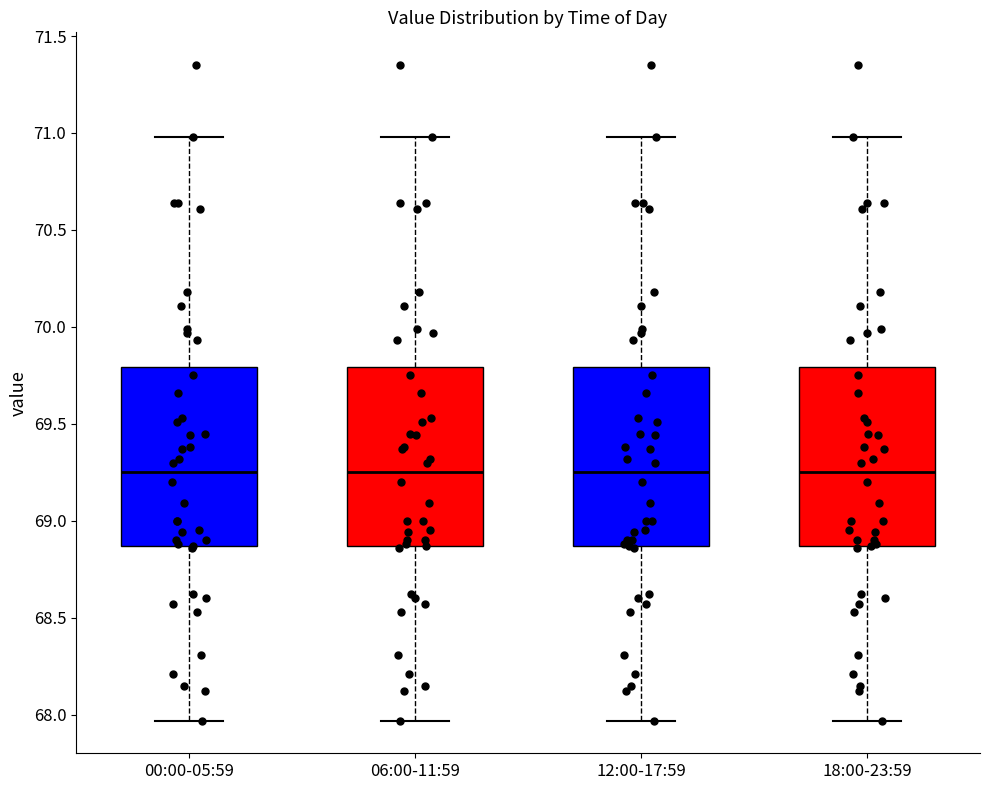

Reading left to right, read every box against the y-axis: the position of its median line, the range the box covers, and the ends of its whiskers. The values are not printed on the chart, so give them approximately, as read against the axis.

00:00-05:59: median 69.25, box 68.85 to 69.80, whiskers 67.95 to 71.00
06:00-11:59: median 69.25, box 68.85 to 69.80, whiskers 67.95 to 71.00
12:00-17:59: median 69.25, box 68.85 to 69.80, whiskers 67.95 to 71.00
18:00-23:59: median 69.25, box 68.85 to 69.80, whiskers 67.95 to 71.00